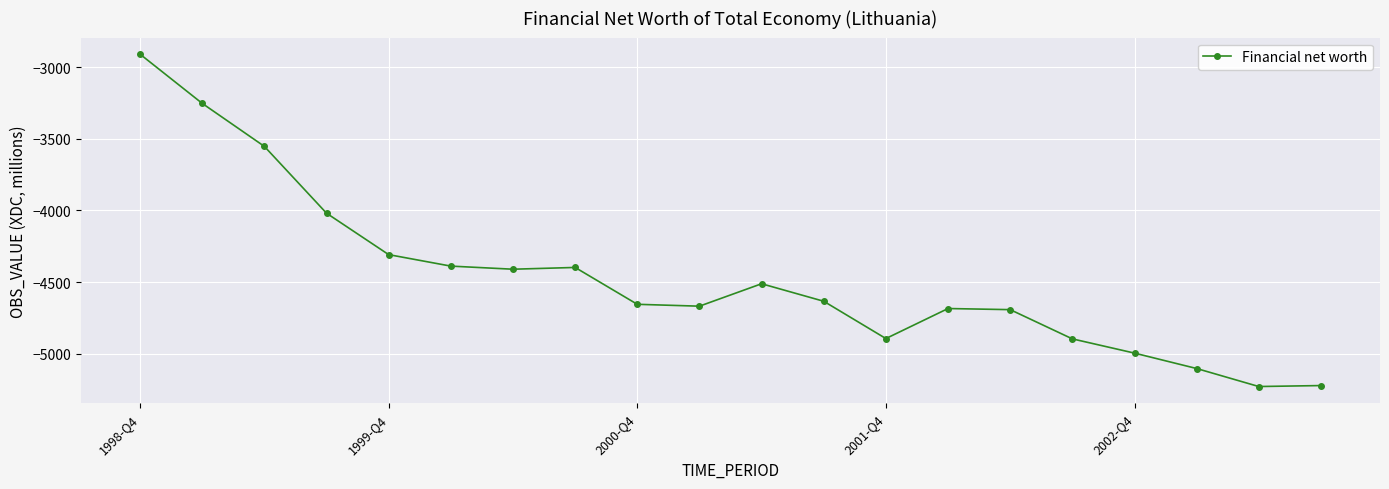

What is the average value?

-4470.3